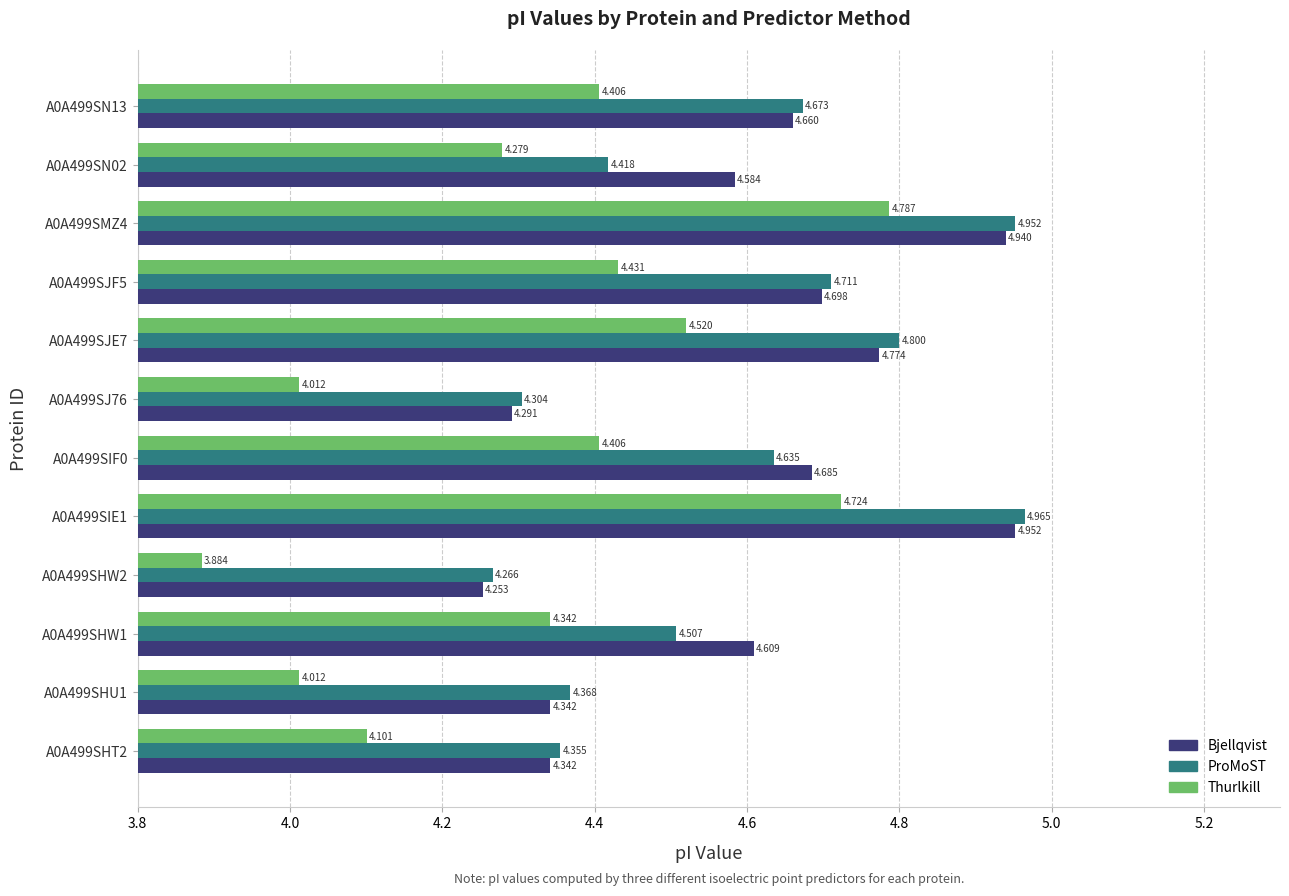

Rank the series by their maximum value, from lowest to highest.

Thurlkill, Bjellqvist, ProMoST